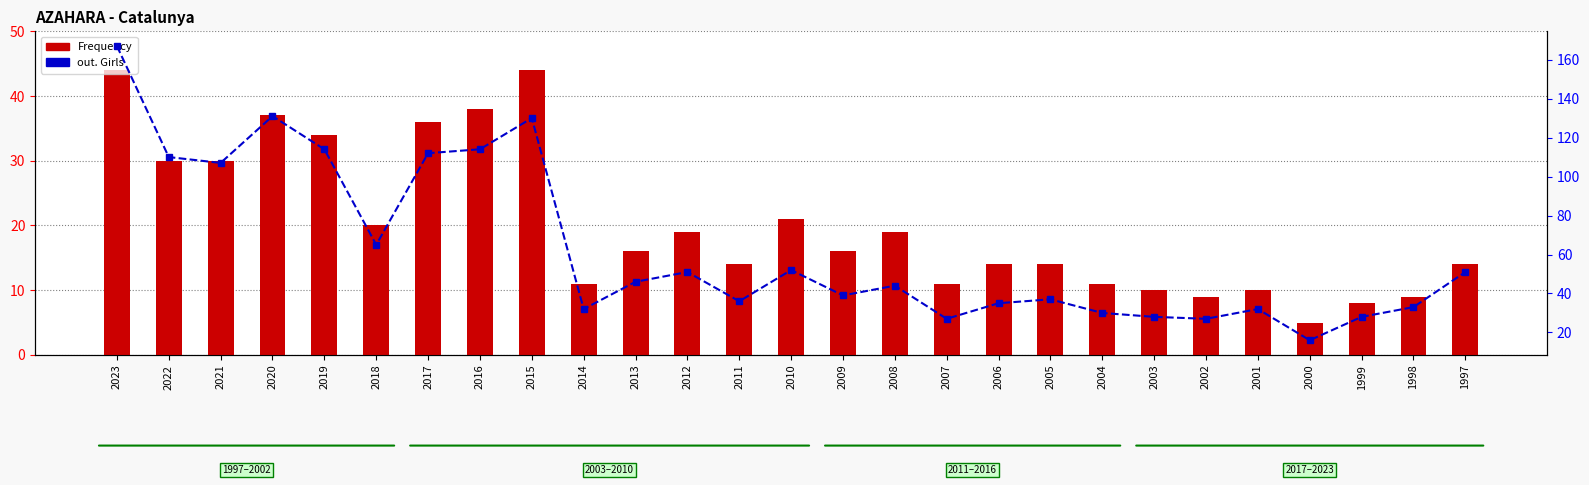

Which series has the widest spread of values?

out. Girls